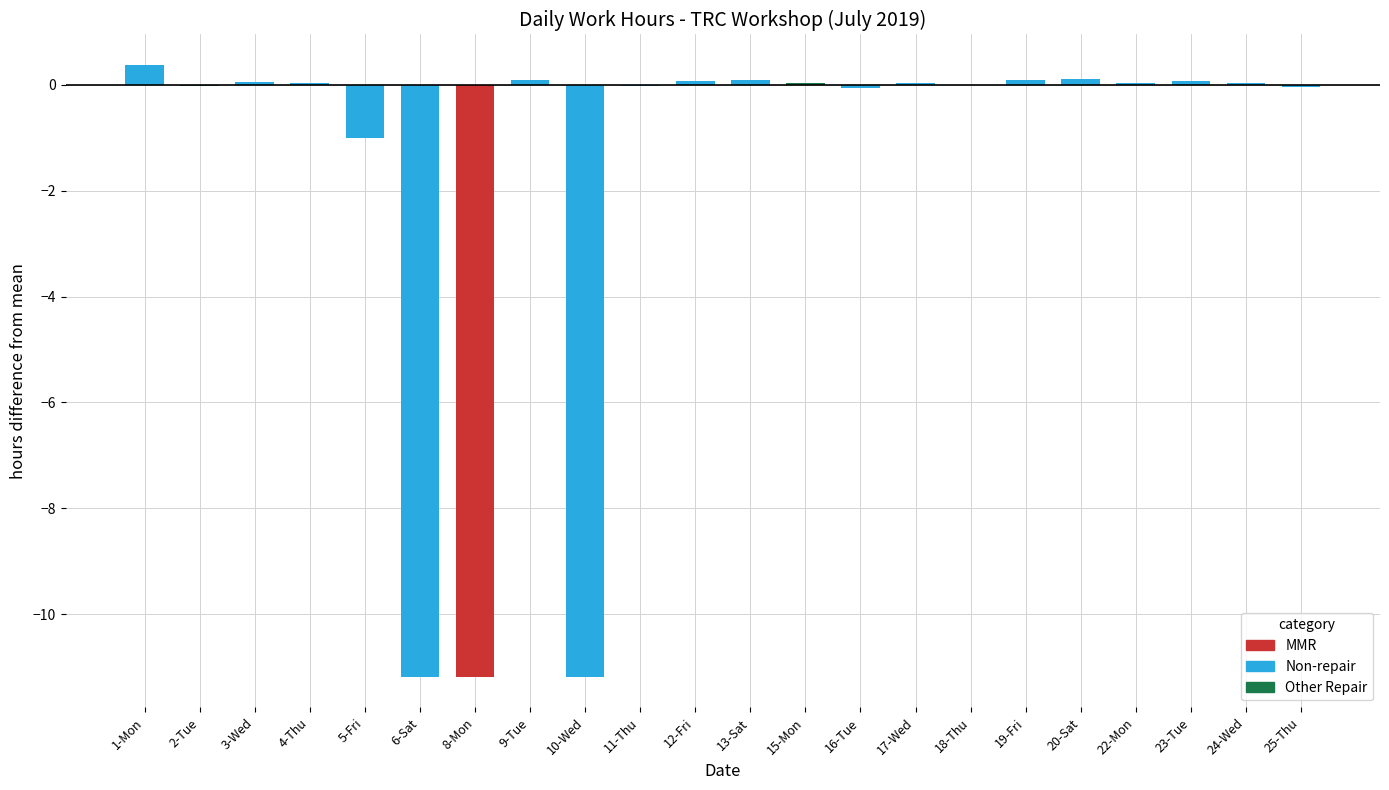

Is it true that the value at 8-Mon is -11.2?

True